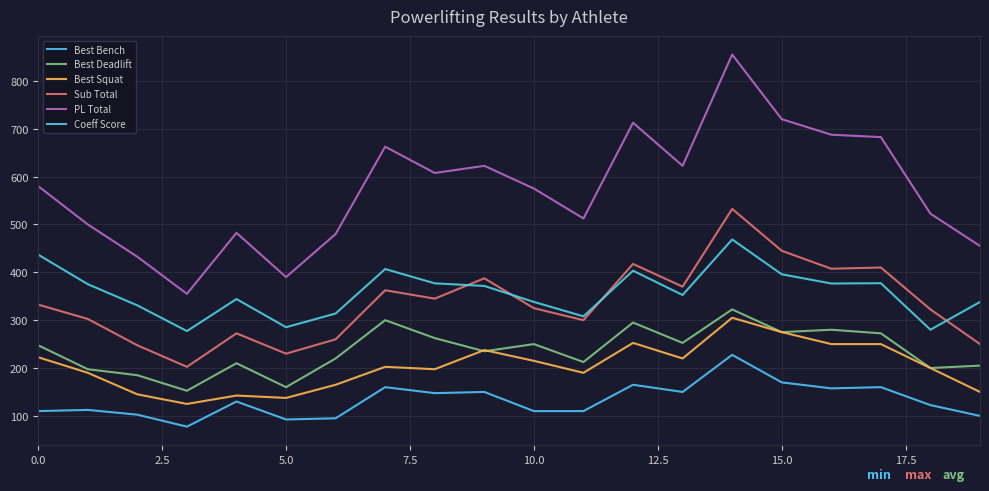

How many lines are shown in the chart?

6